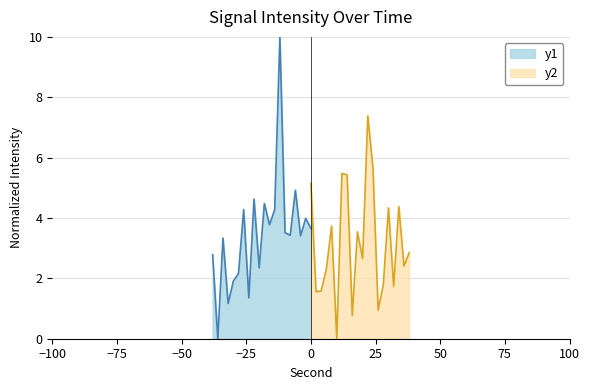

How many points are higher than both their immediate neighbors (excluding endpoints)?

6